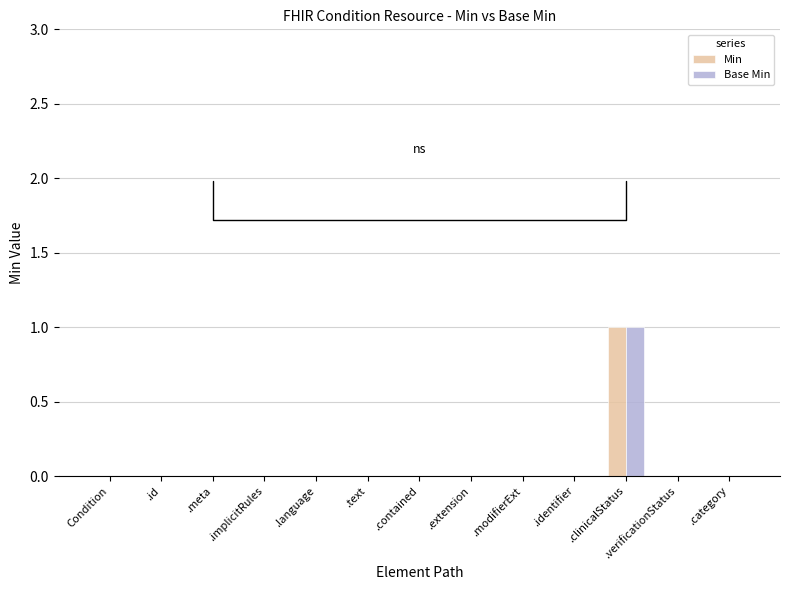

Count the Base Min values in the range 0 to 1.

13